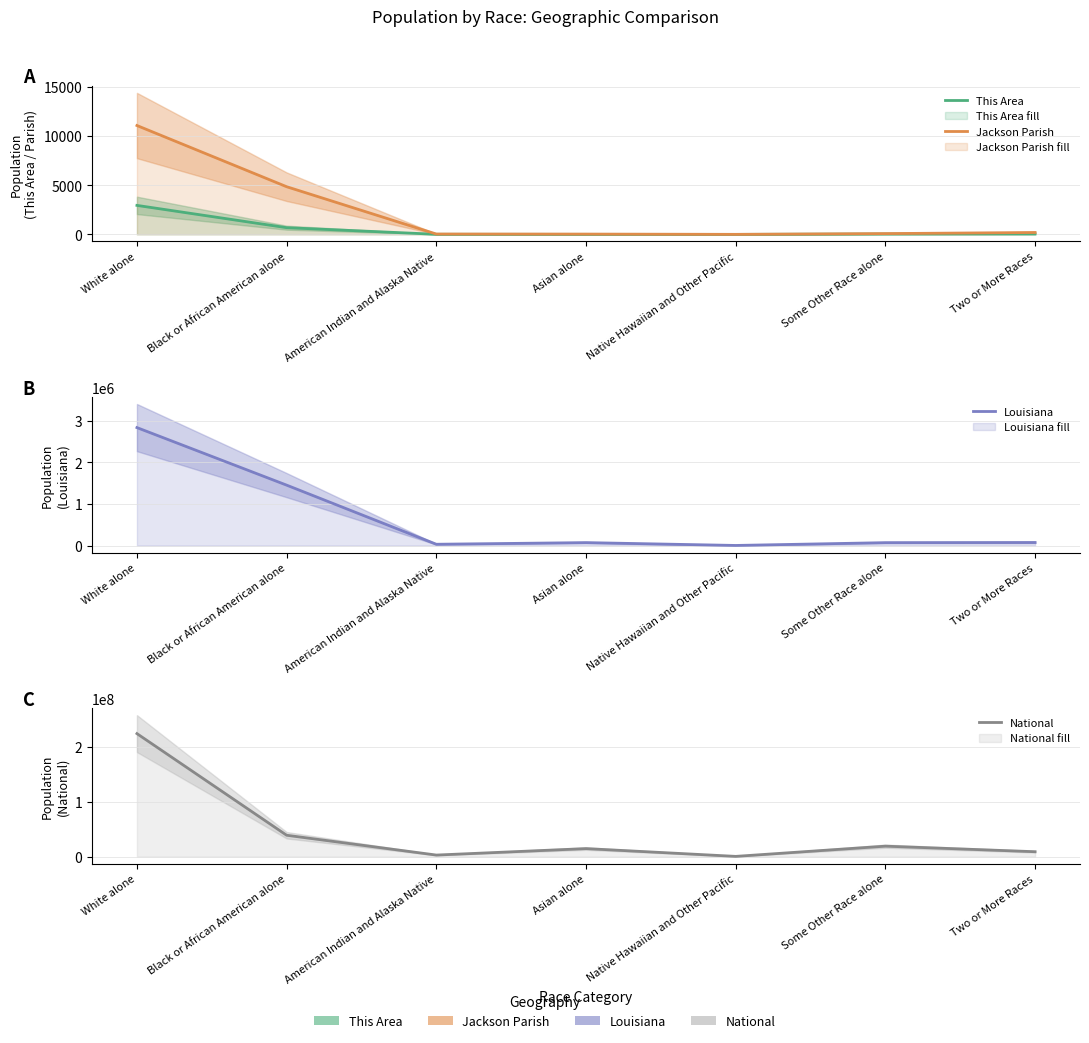

Does the chart display data point markers on the line(s)?

No